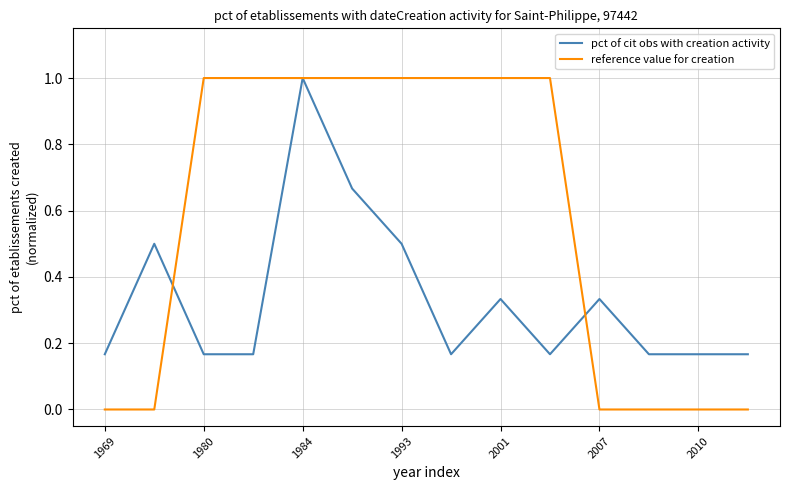

Which series has the largest total across all categories?

reference value for creation